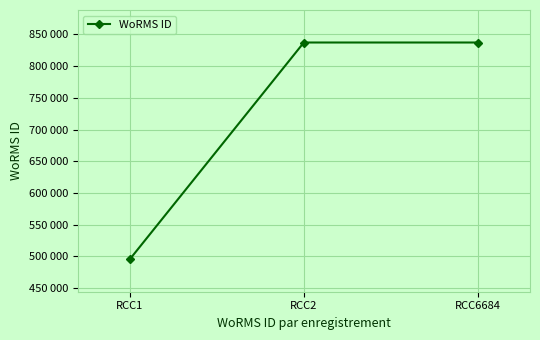

List the labels in order of value, smallest first.

RCC1, RCC2, RCC6684